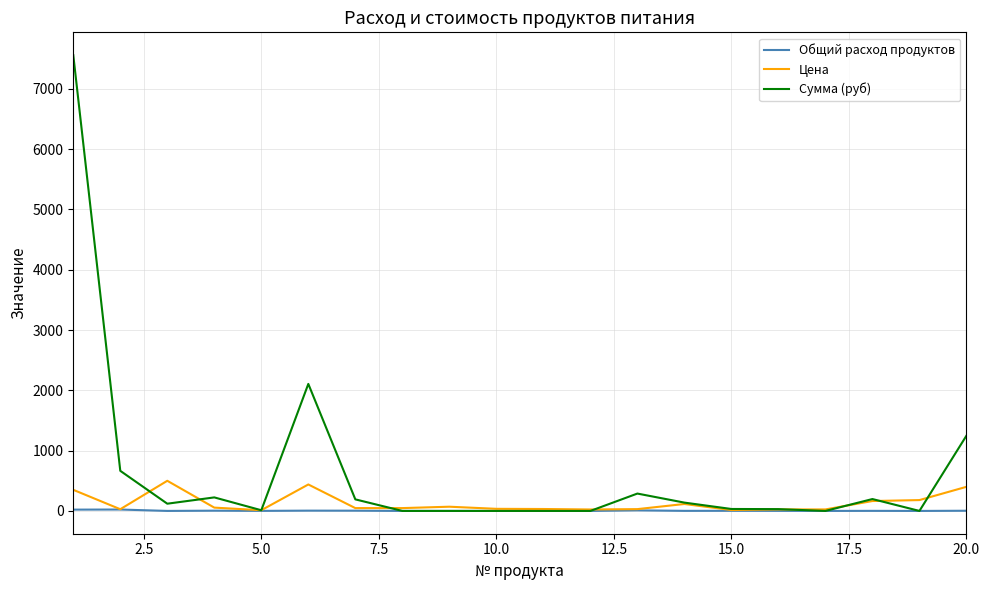

How many distinct data groups are displayed?

3